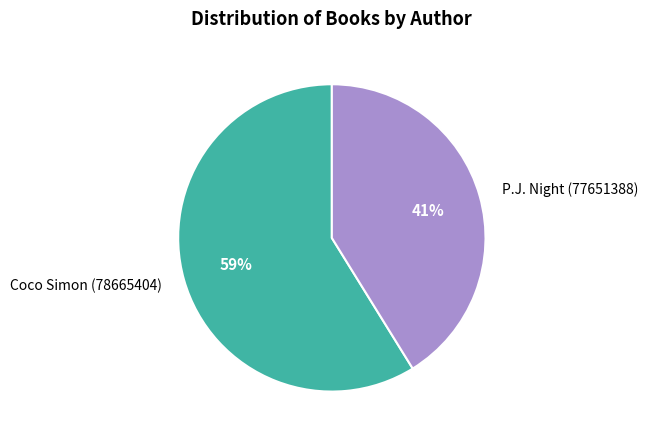

To the nearest percent, what is the difference between the P.J. Night (77651388) and Coco Simon (78665404) slice percentages?

18%